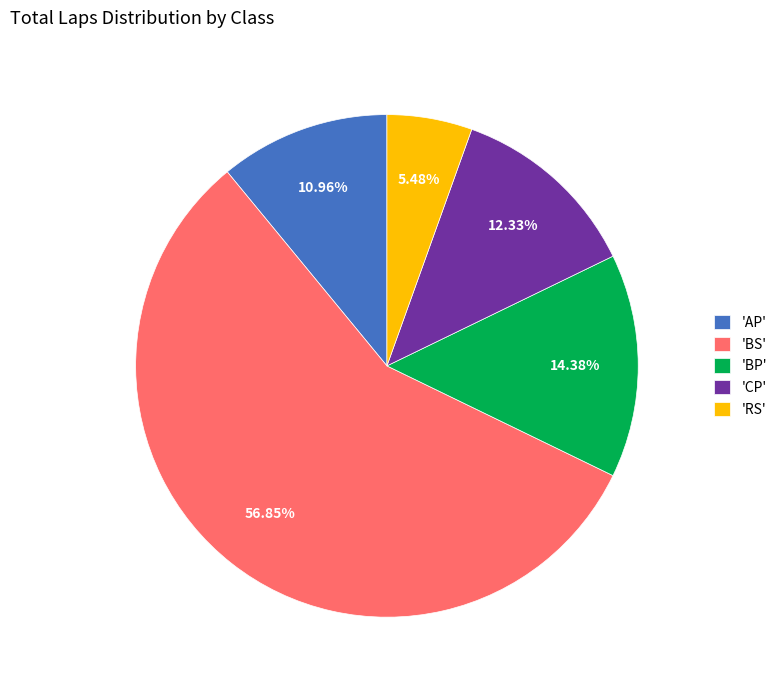

Do 'BS' and 'BP' together represent more than half of the pie?

Yes